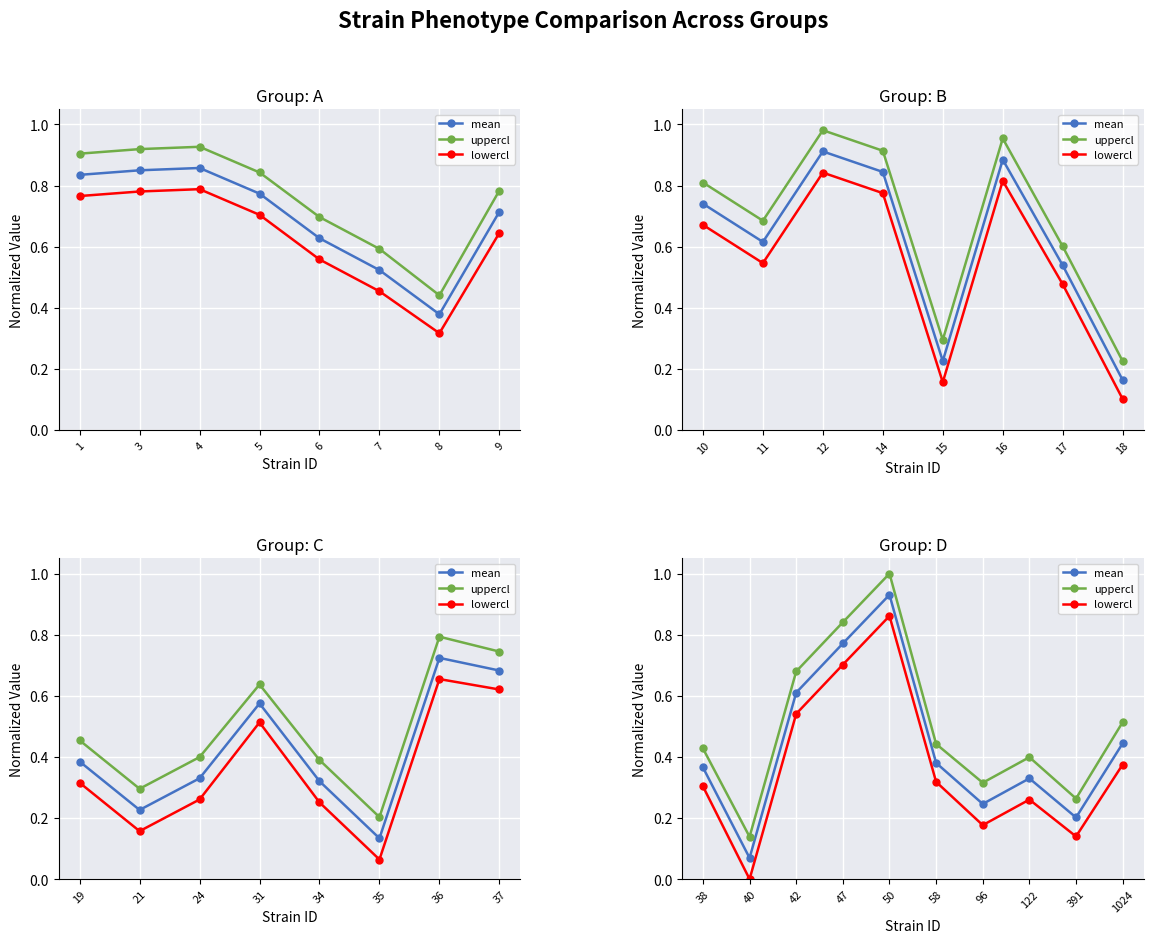

Rank the series at 391 from highest to lowest value.

uppercl, mean, lowercl